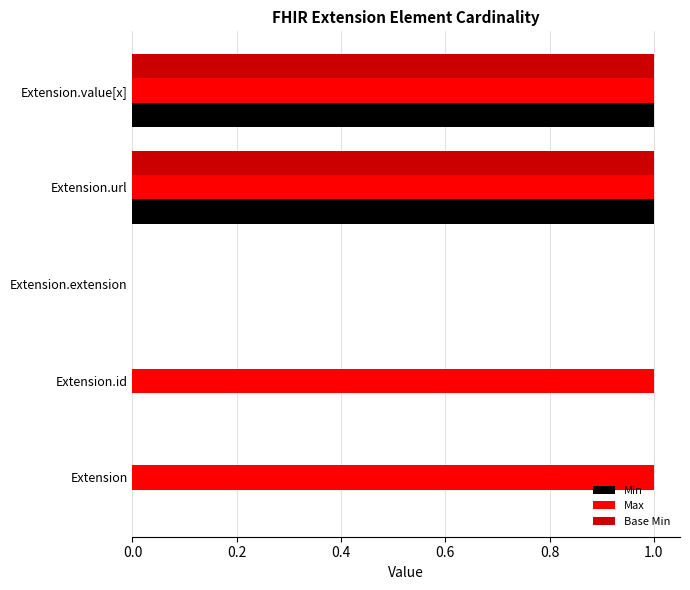

How many Base Min values are between 0 and 1?

5